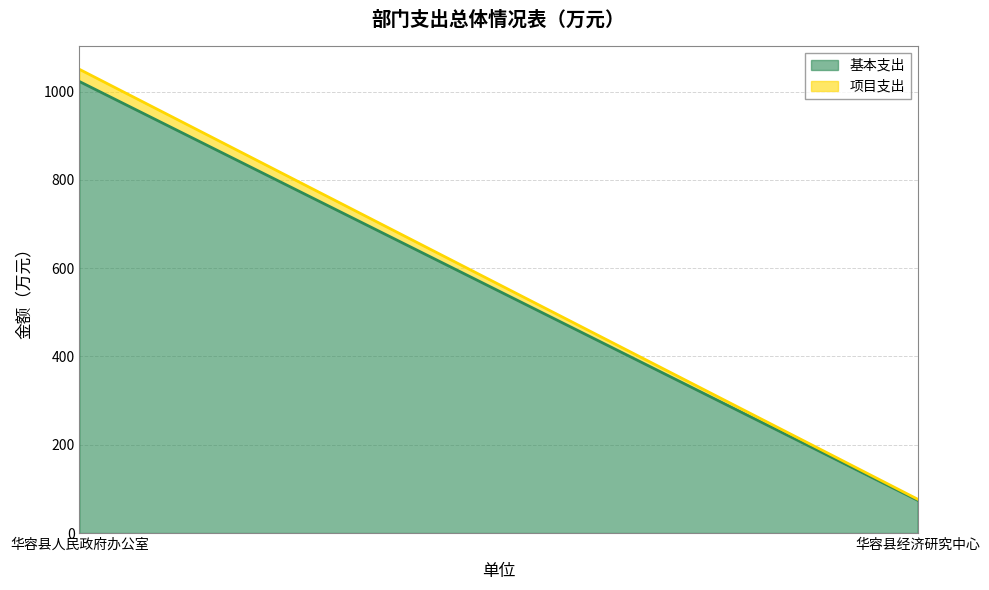

How many lines are shown in the chart?

2